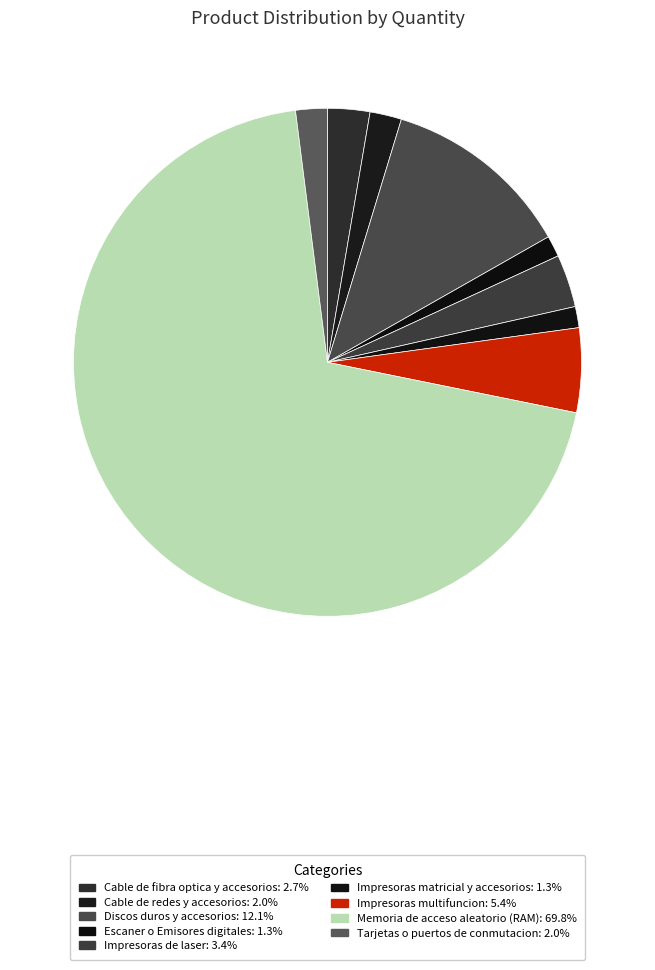

Count the number of slices in the pie.

9